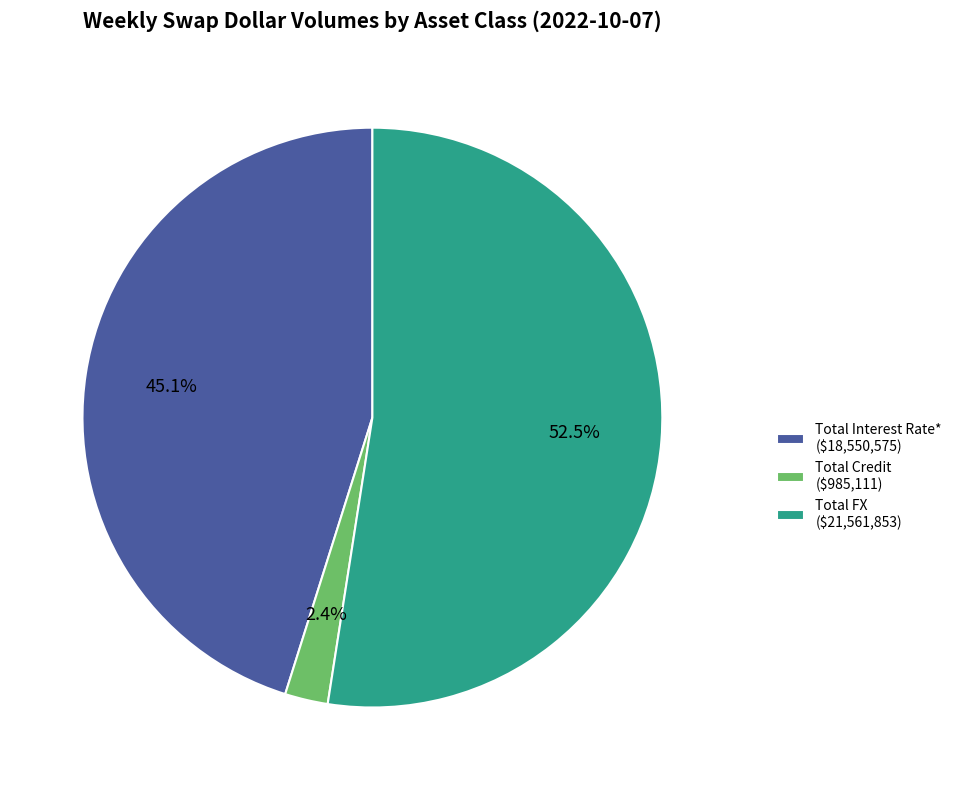

What is the smallest slice in the pie chart?

Total Credit